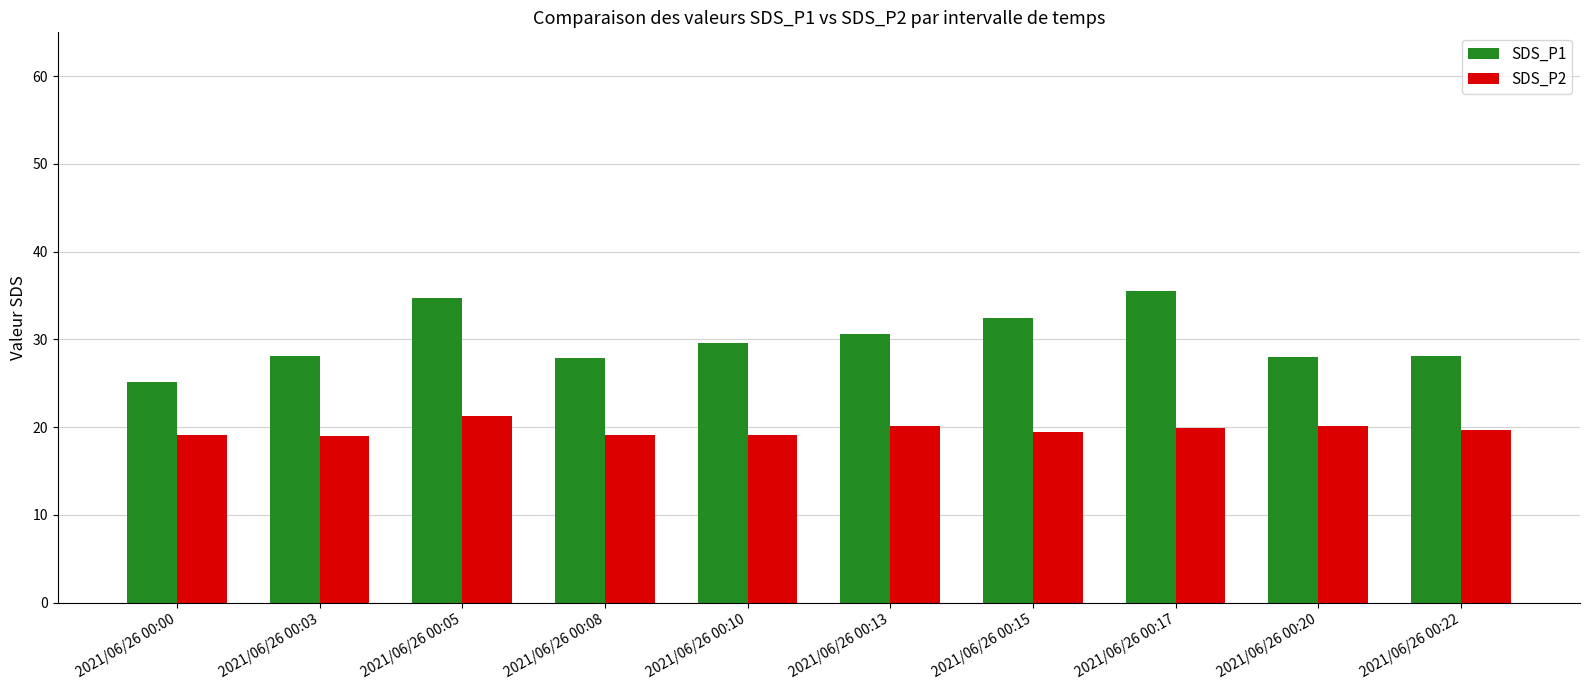

What is the value of the SDS_P2 bar at the 9th from the left?

20.2